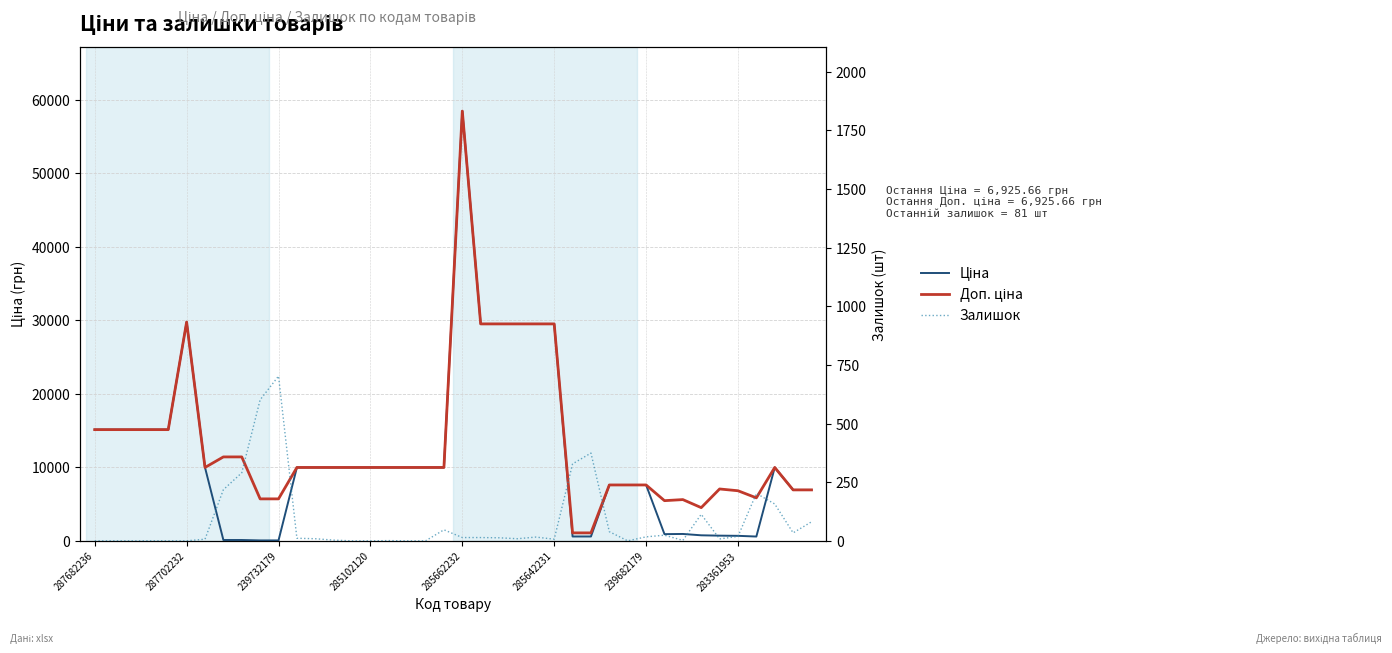

How many lines are shown in the chart?

3